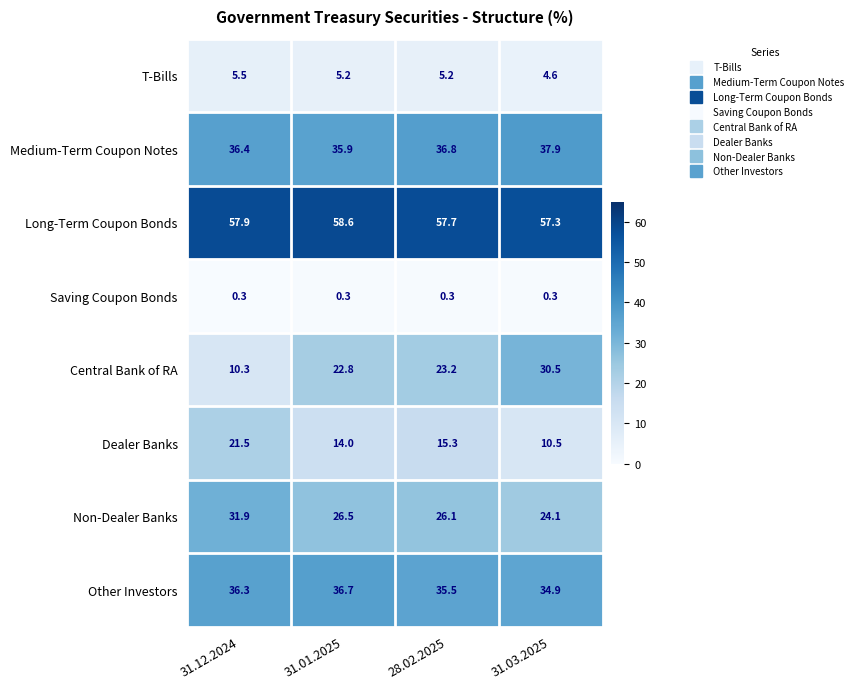

At how many categories does at least one series exceed 11?

4